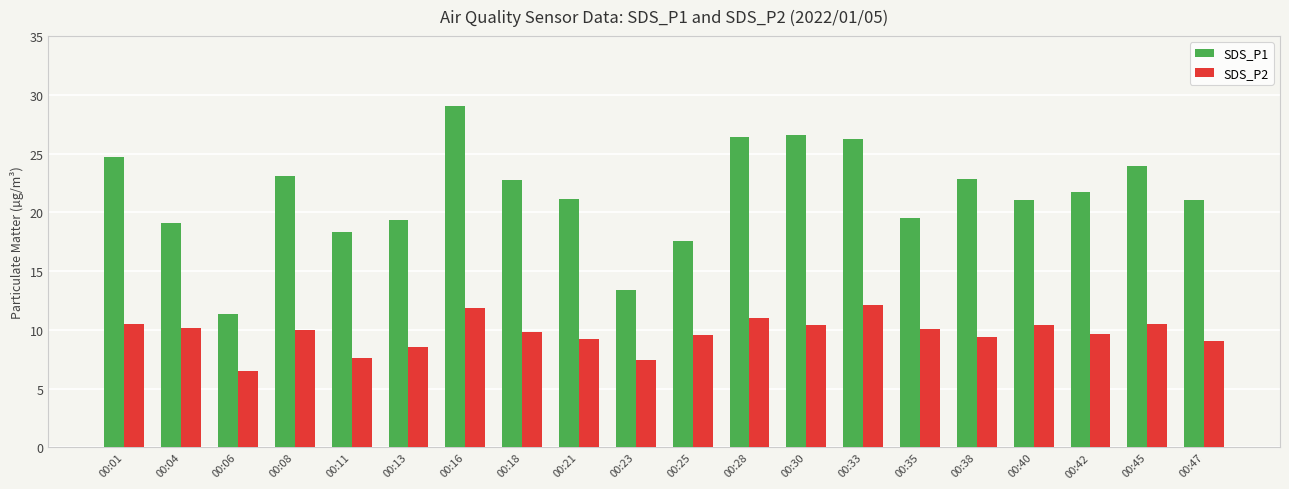

What is the greatest value displayed?

29.0